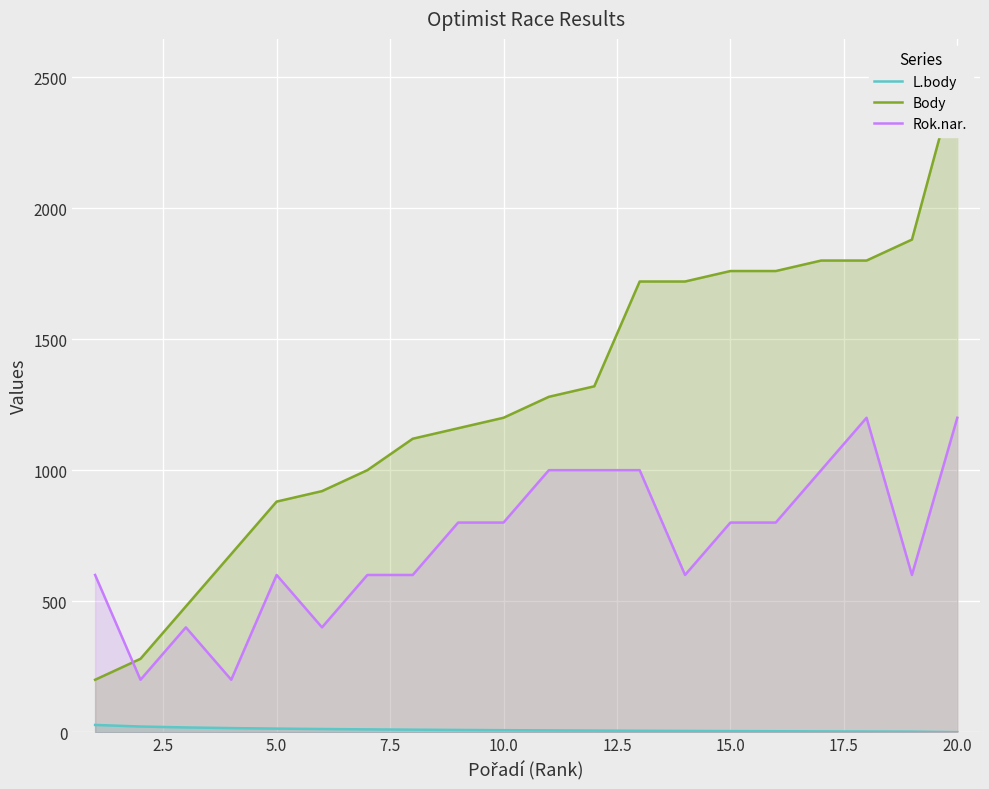

Reading right to left, what are all the values shown in this chart?

L.body: 0.0	2.0	2.5	3.0	3.5	4.1	4.7	5.3	6.0	6.8	7.6	8.5	9.5	10.7	12.0	13.6	15.6	18.1	21.6	27.6
Body: 2520.0	1880.0	1800.0	1800.0	1760.0	1760.0	1720.0	1720.0	1320.0	1280.0	1200.0	1160.0	1120.0	1000.0	920.0	880.0	680.0	480.0	280.0	200.0
Rok.nar.: 1200.0	600.0	1200.0	1000.0	800.0	800.0	600.0	1000.0	1000.0	1000.0	800.0	800.0	600.0	600.0	400.0	600.0	200.0	400.0	200.0	600.0